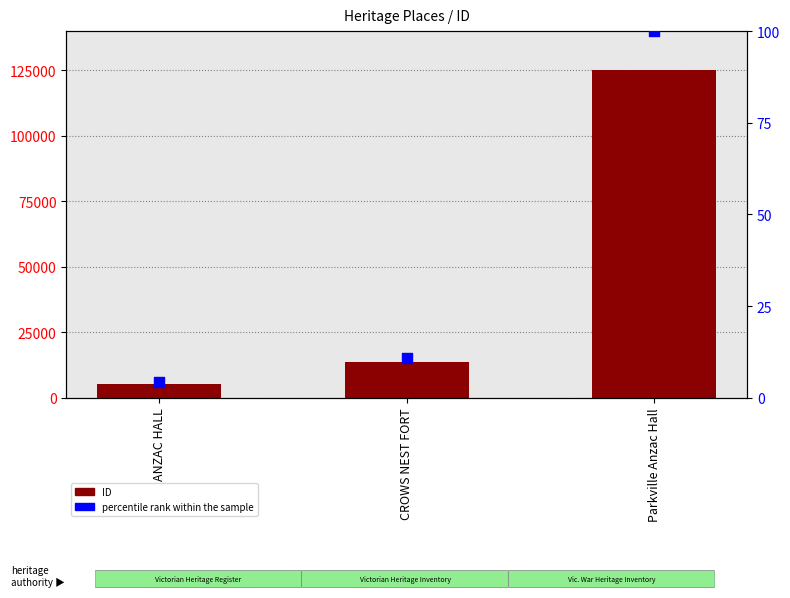

Is the value of percentile rank within the sample at Parkville Anzac Hall greater than the value of ID at CROWS NEST FORT?

No